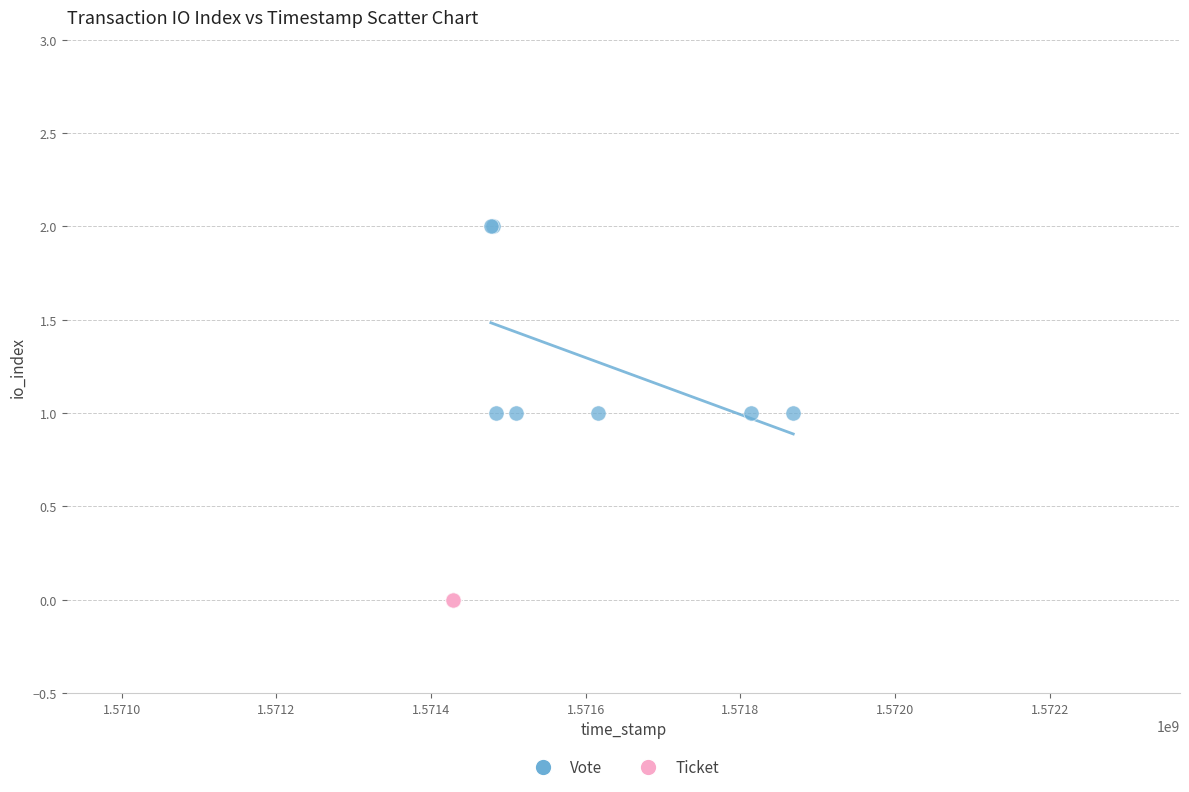

Which series reaches the minimum Y coordinate?

Ticket